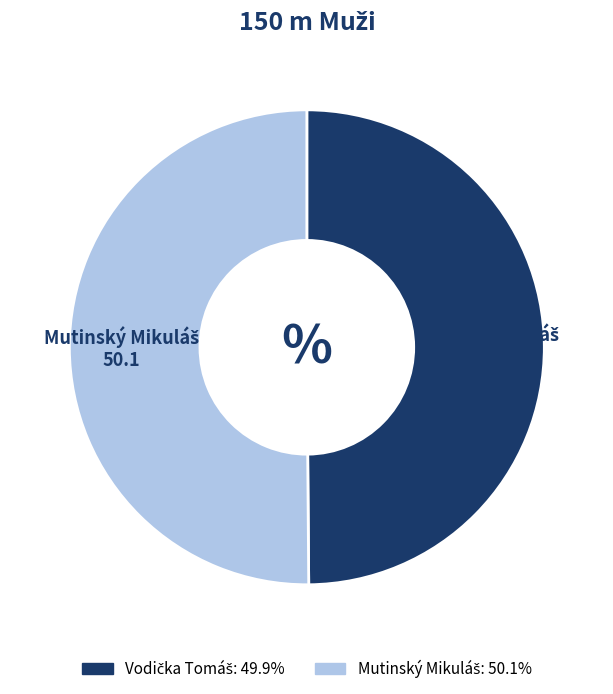

Count the number of slices in the pie.

2